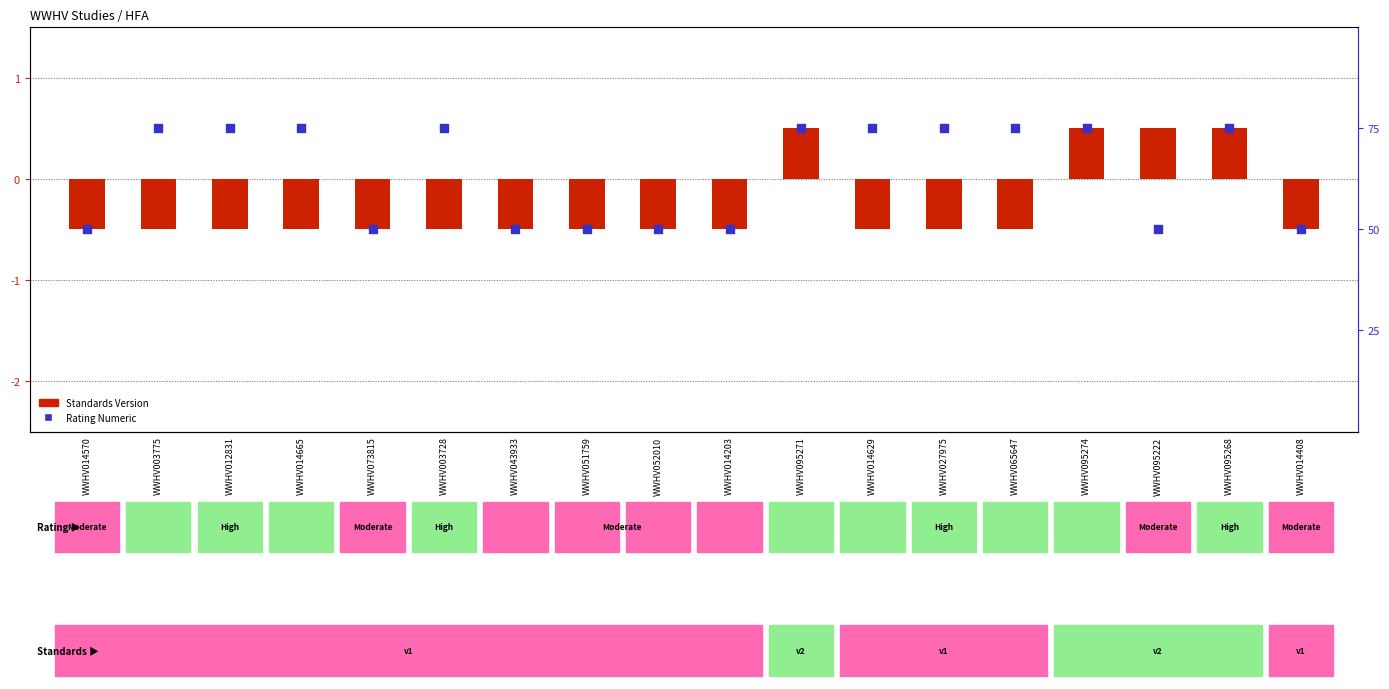

Which series has the widest spread of Y values?

Standards Version